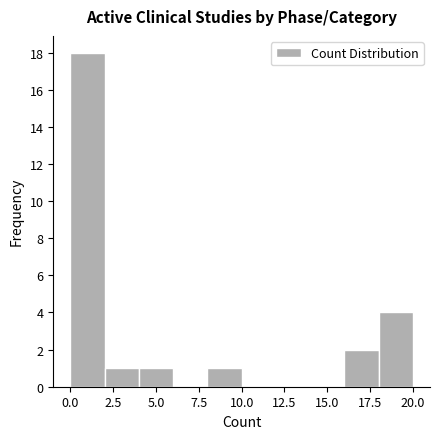

Over which range of the x-axis is the bar tallest?

0 to 2